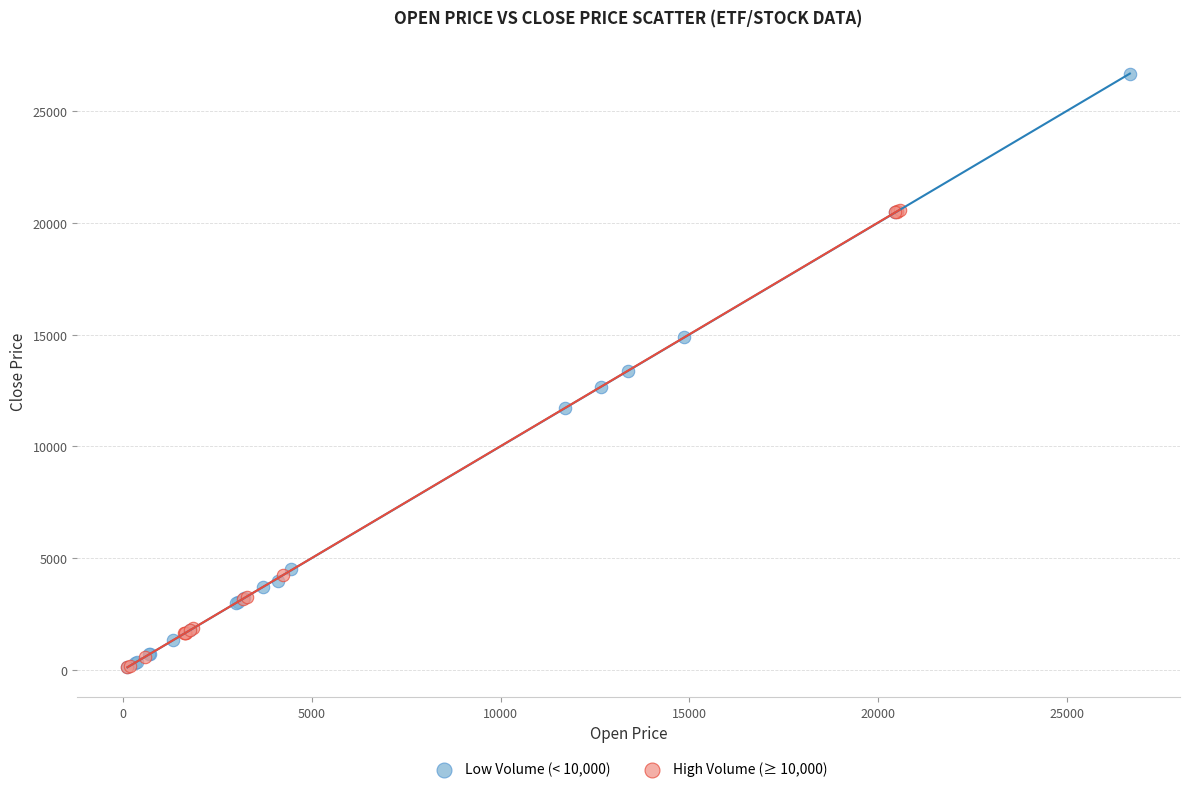

What are all the series names shown in the legend?

Low Volume (< 10,000), High Volume (≥ 10,000)